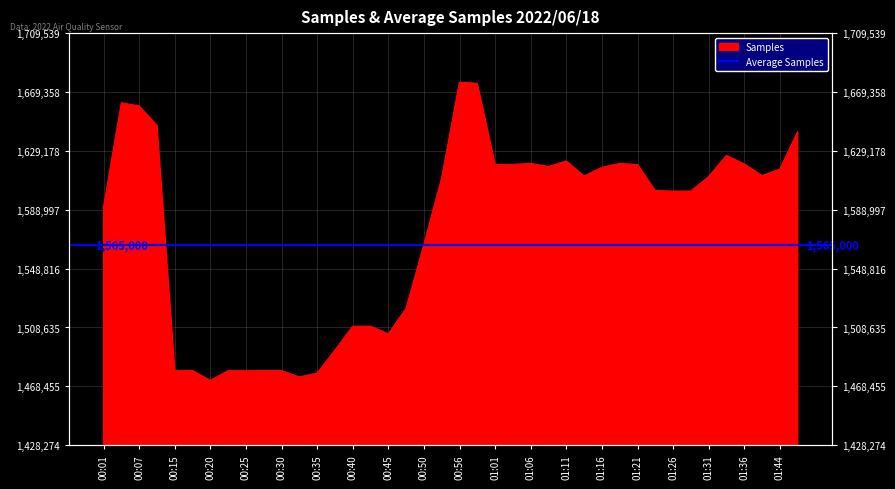

What is the sum of the values at 00:59 and 01:44?

3291769